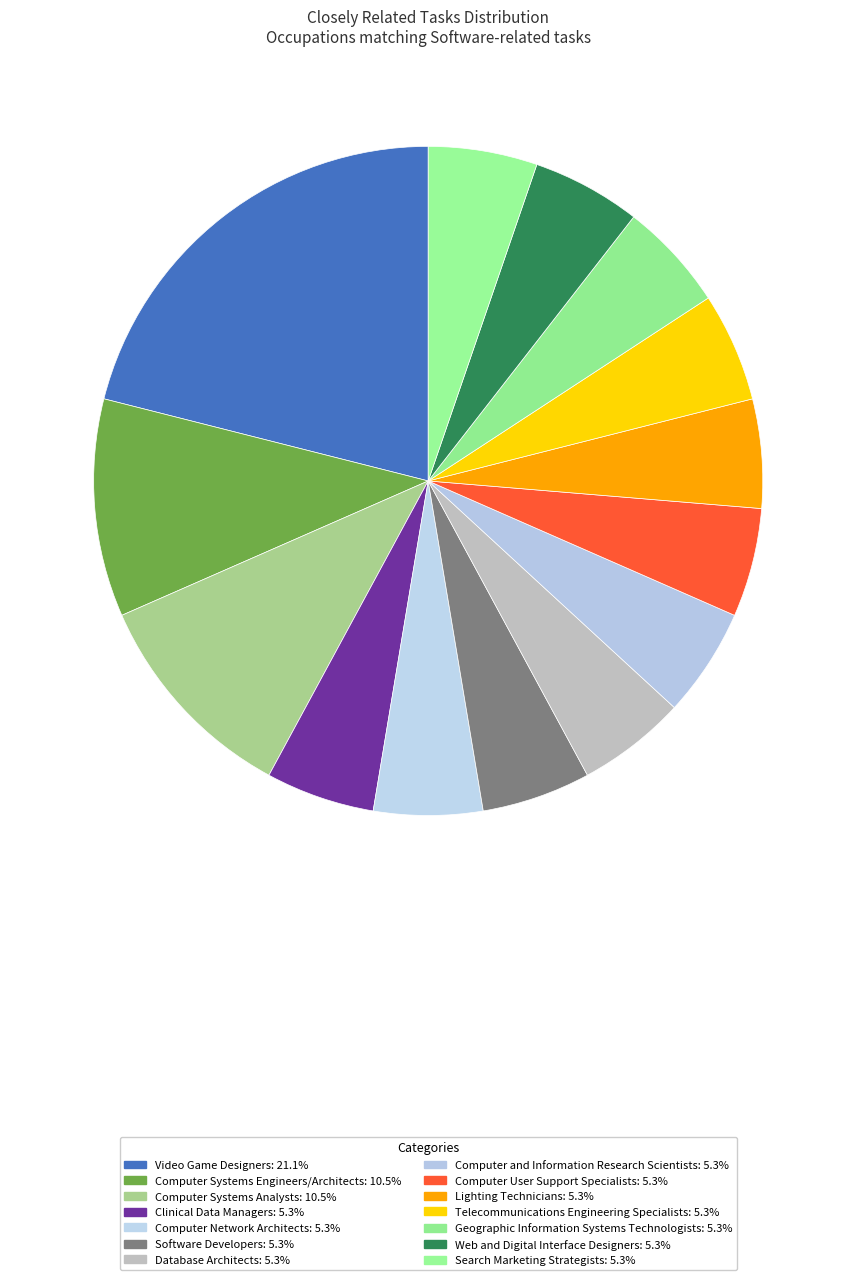

What is the ratio of the value at Computer Network Architects to the value at Lighting Technicians?

1.0